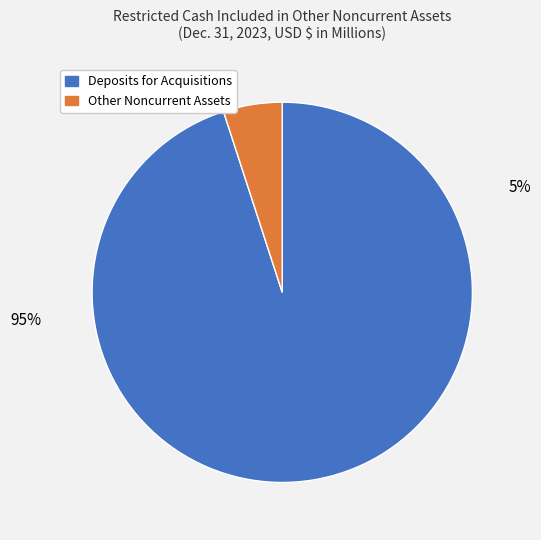

Rank the categories by value from lowest to highest.

Other Noncurrent Assets, Deposits for Acquisitions